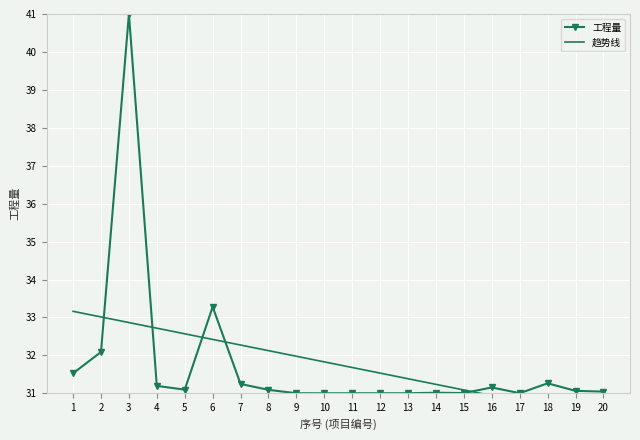

Between which two adjacent categories do 趋势线 and 工程量 first intersect?

2 and 3